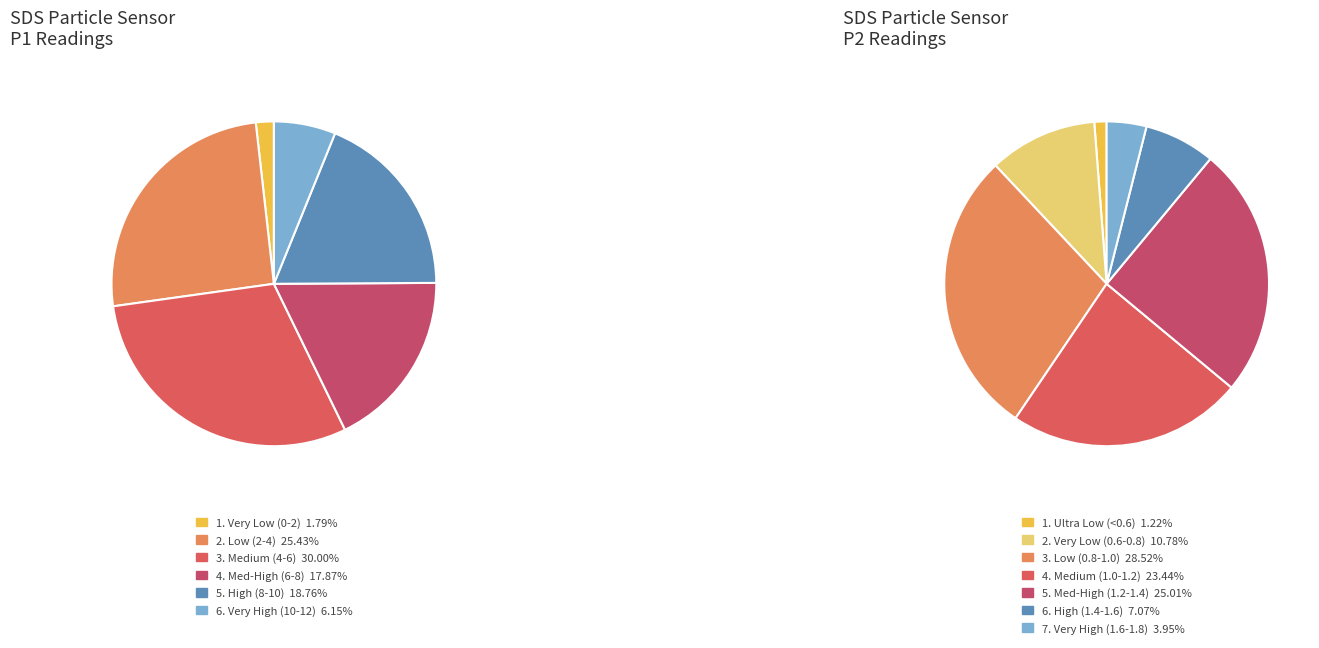

Does 12 represent more than half of the total?

No